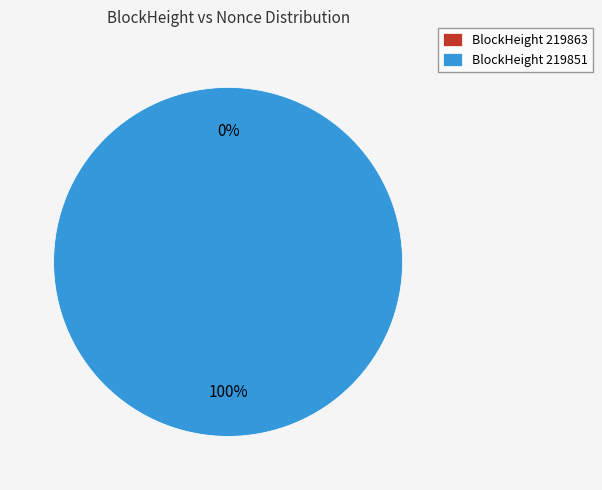

Does 219851 represent more than half of the total?

Yes